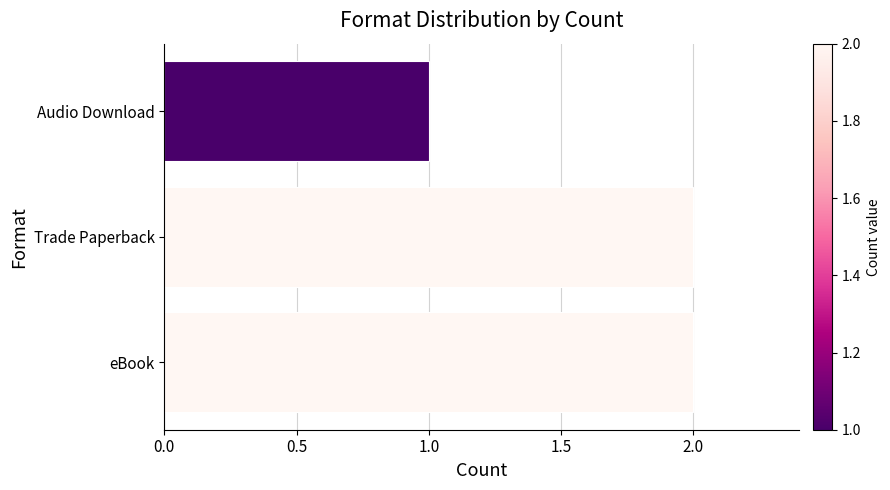

The chart shows a value of 4 at eBook. True or false?

False